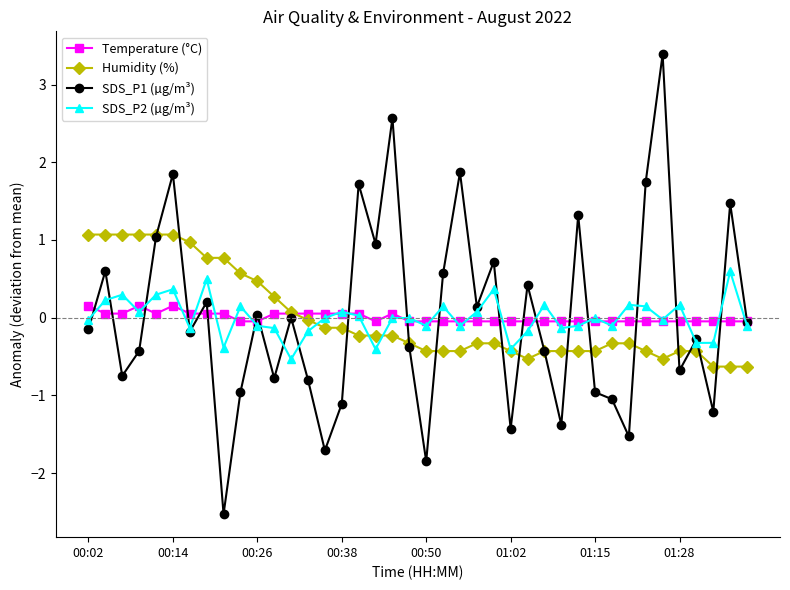

How many values in Humidity (%) are above zero?

13